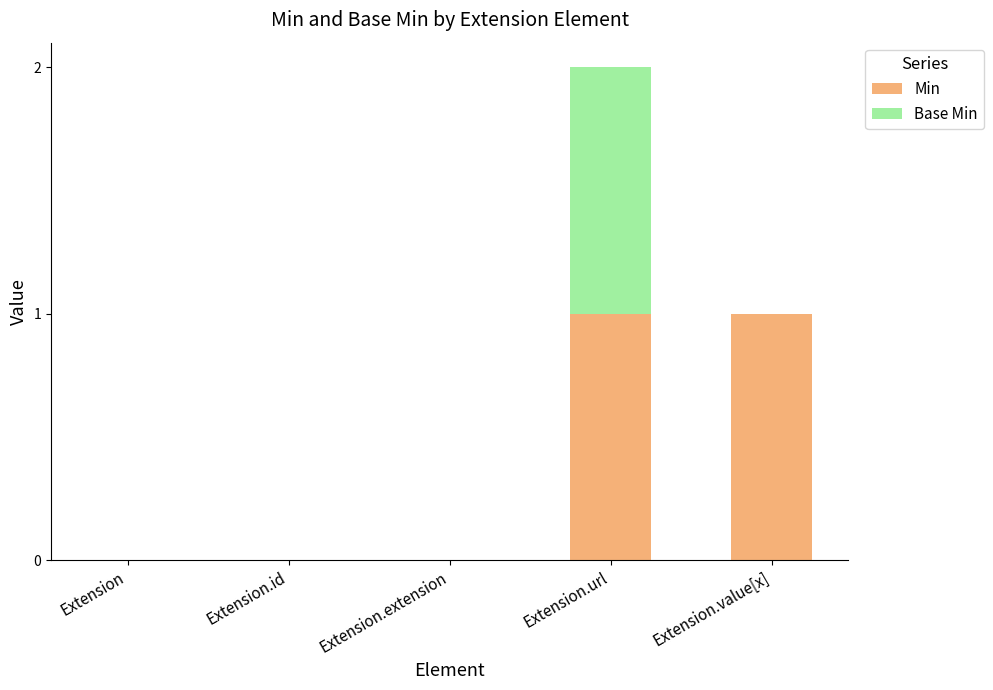

At which category is the sum across all series the highest?

Extension.url